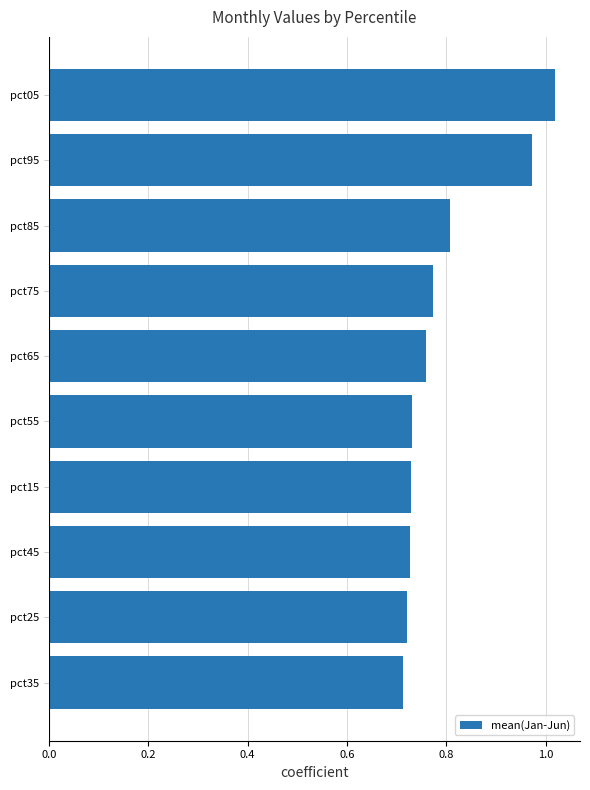

Are the bars grouped side by side (vs. stacked)?

No